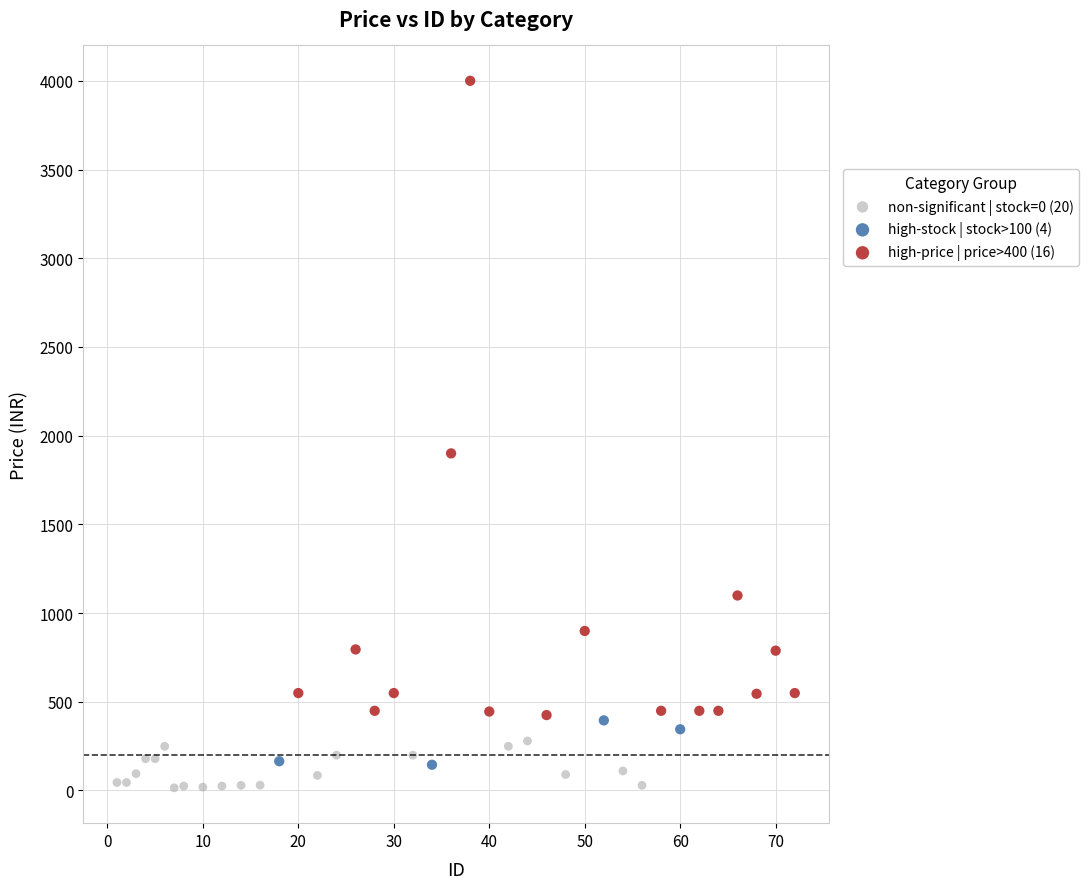

Which series has the largest Y range (max minus min)?

high-price | price>400 (16)